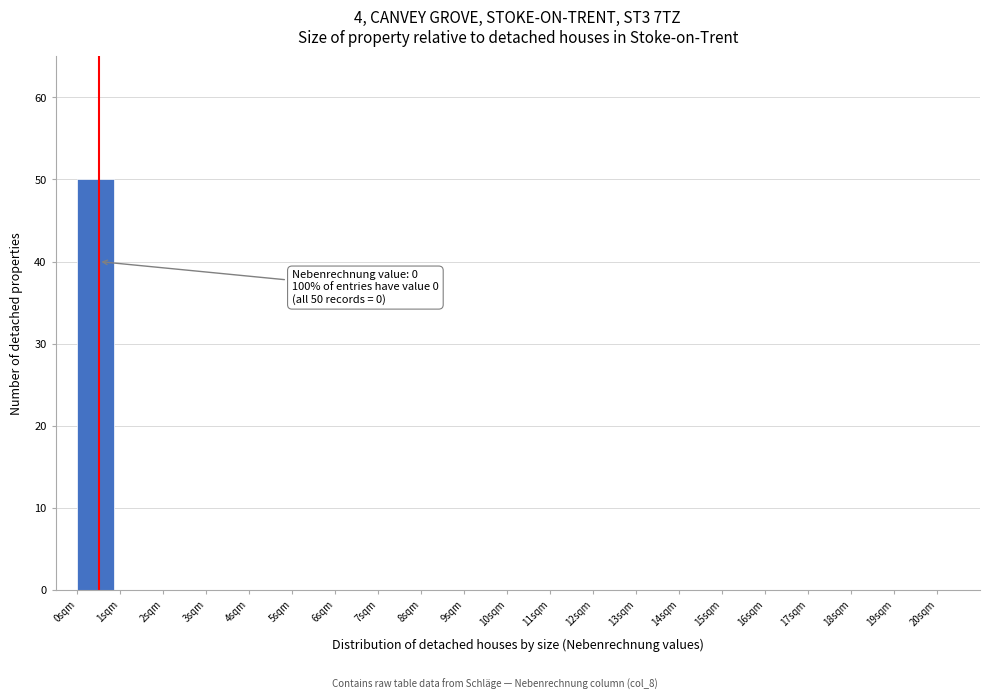

Which range on the x-axis has the tallest bar?

0 to 1